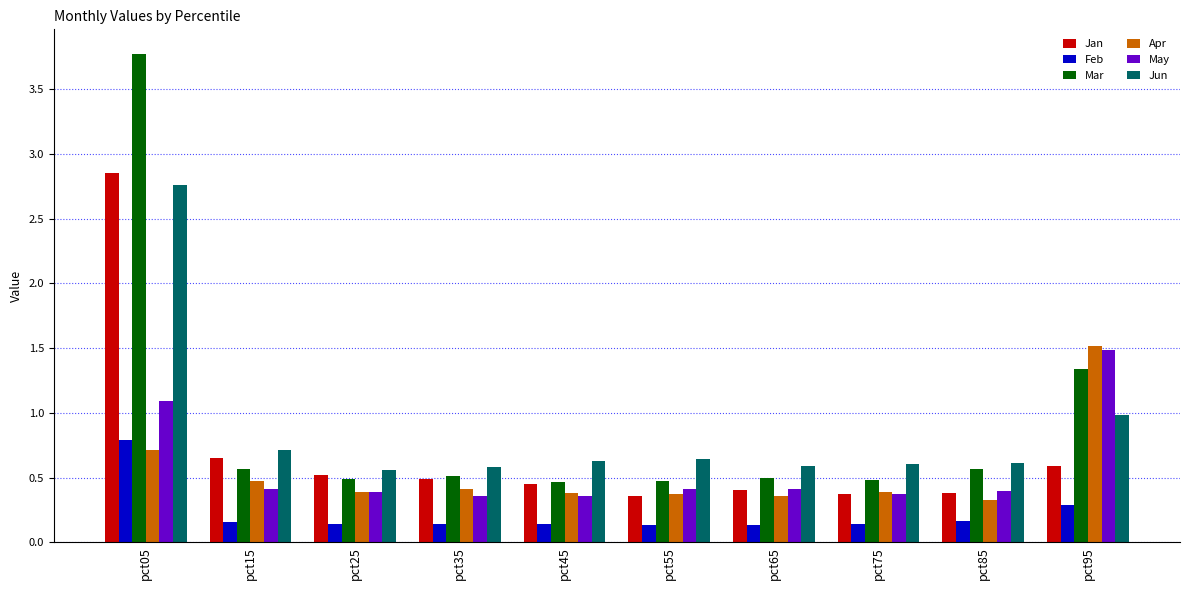

What is the difference between the Apr values at pct55 and pct95?

1.1